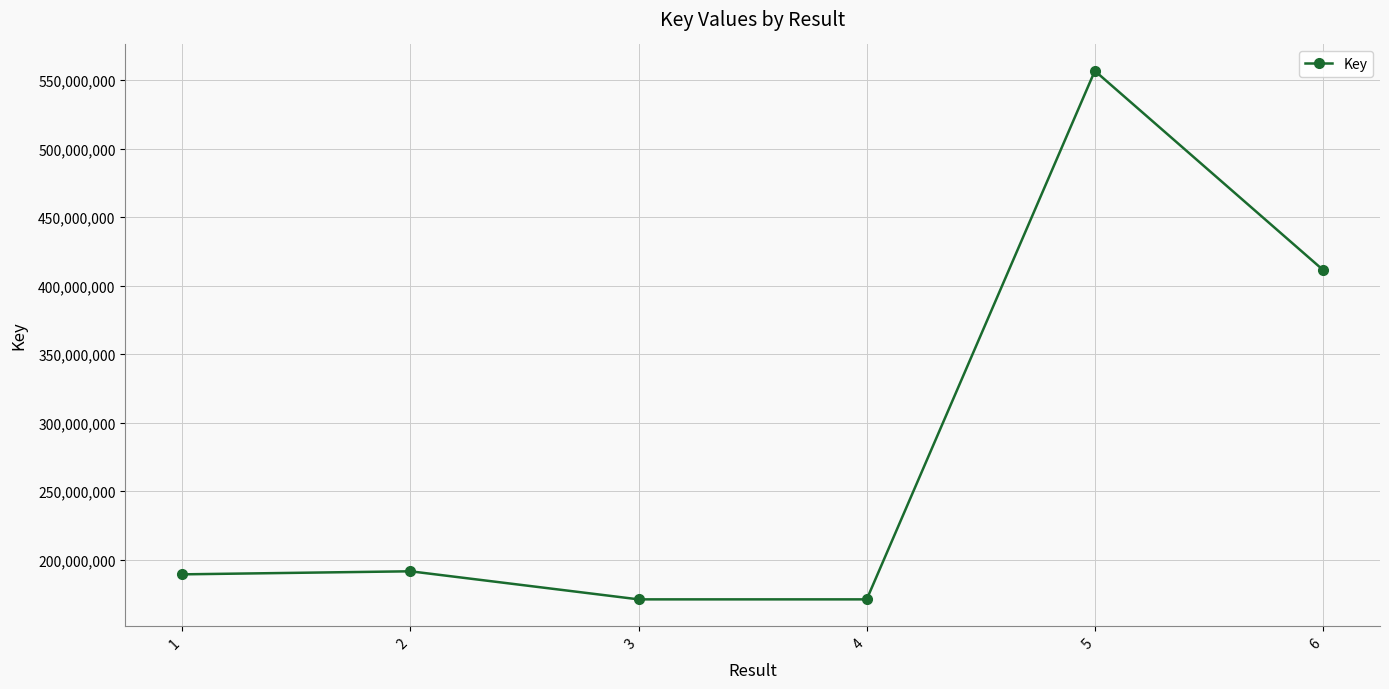

What is the change in value from 3 to 5?

+385720866